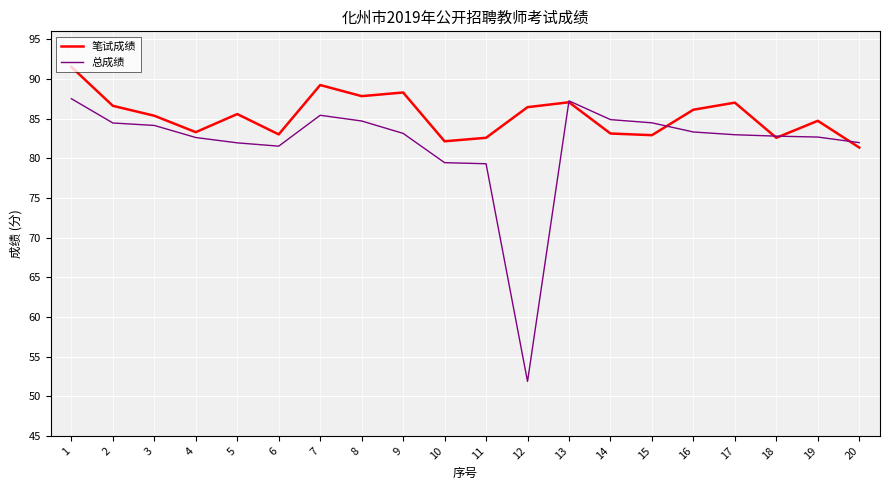

Which series has the largest total across all categories?

笔试成绩